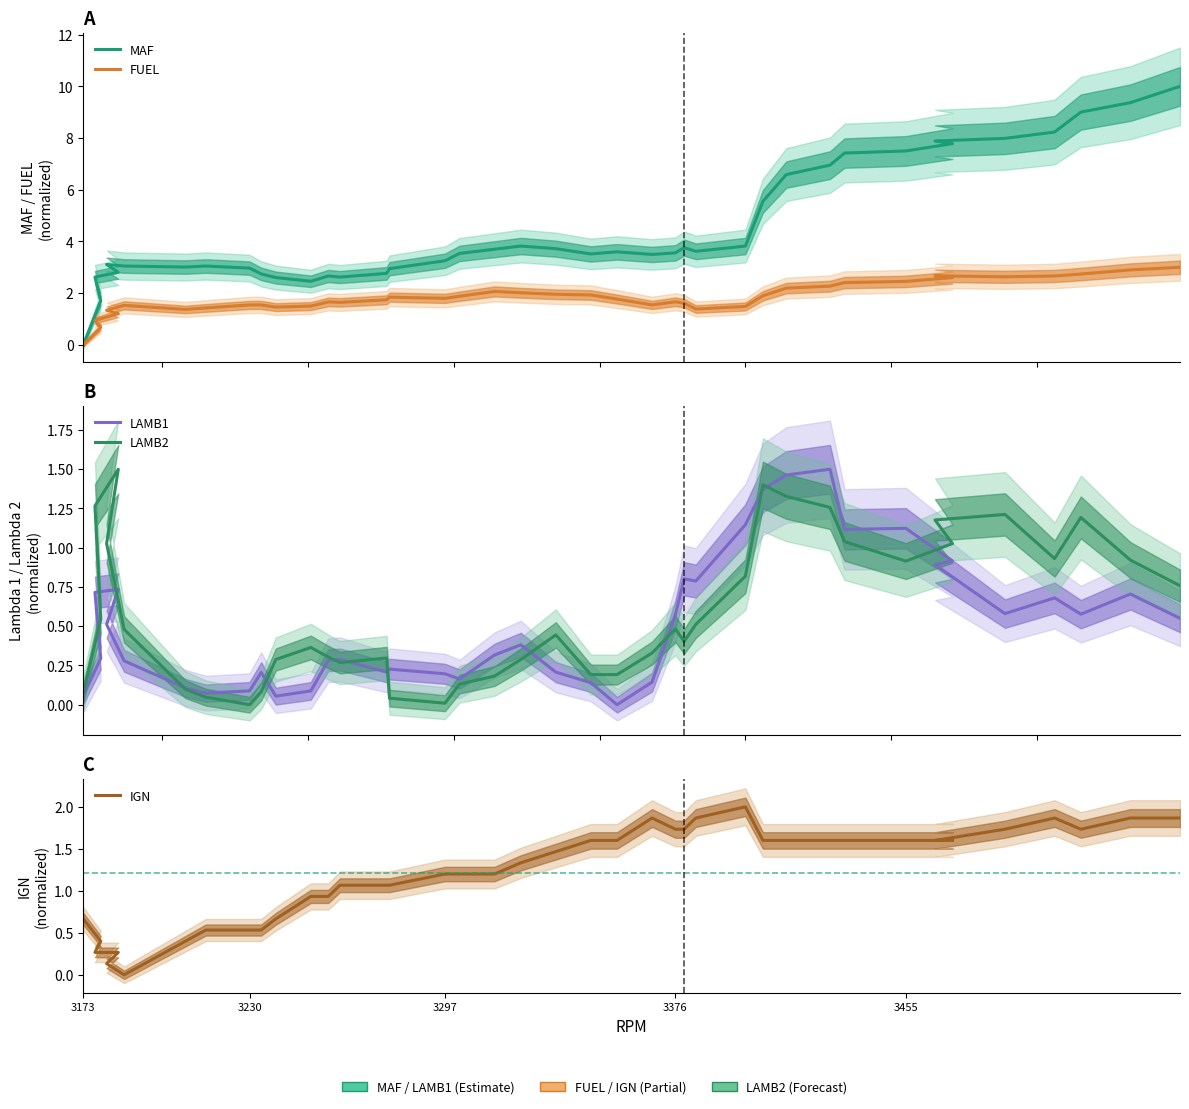

Is this an area chart (filled region under the line)?

No